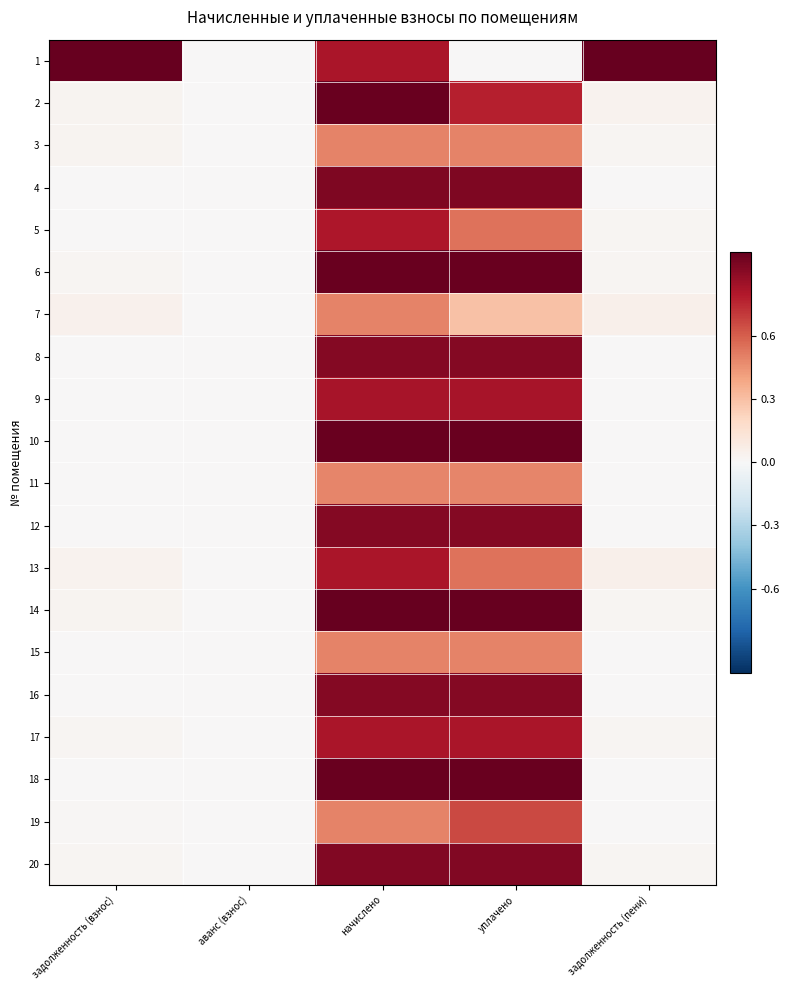

Reading left to right, list all the values displayed in this chart.

1: задолженность (взнос)=1.0	аванс (взнос)=0.0	начислено=0.8	уплачено=0.0	задолженность (пени)=1.0
2: задолженность (взнос)=0.0	аванс (взнос)=0.0	начислено=1.0	уплачено=0.8	задолженность (пени)=0.0
3: задолженность (взнос)=0.0	аванс (взнос)=0.0	начислено=0.5	уплачено=0.5	задолженность (пени)=0.0
4: задолженность (взнос)=0.0	аванс (взнос)=0.0	начислено=0.9	уплачено=0.9	задолженность (пени)=0.0
5: задолженность (взнос)=0.0	аванс (взнос)=0.0	начислено=0.8	уплачено=0.5	задолженность (пени)=0.0
6: задолженность (взнос)=0.0	аванс (взнос)=0.0	начислено=1.0	уплачено=1.0	задолженность (пени)=0.0
7: задолженность (взнос)=0.0	аванс (взнос)=0.0	начислено=0.5	уплачено=0.3	задолженность (пени)=0.1
8: задолженность (взнос)=0.0	аванс (взнос)=0.0	начислено=0.9	уплачено=0.9	задолженность (пени)=0.0
9: задолженность (взнос)=0.0	аванс (взнос)=0.0	начислено=0.8	уплачено=0.8	задолженность (пени)=0.0
10: задолженность (взнос)=0.0	аванс (взнос)=0.0	начислено=1.0	уплачено=1.0	задолженность (пени)=0.0
11: задолженность (взнос)=0.0	аванс (взнос)=0.0	начислено=0.5	уплачено=0.5	задолженность (пени)=0.0
12: задолженность (взнос)=0.0	аванс (взнос)=0.0	начислено=0.9	уплачено=0.9	задолженность (пени)=0.0
13: задолженность (взнос)=0.0	аванс (взнос)=0.0	начислено=0.8	уплачено=0.5	задолженность (пени)=0.1
14: задолженность (взнос)=0.0	аванс (взнос)=0.0	начислено=1.0	уплачено=1.0	задолженность (пени)=0.0
15: задолженность (взнос)=0.0	аванс (взнос)=0.0	начислено=0.5	уплачено=0.5	задолженность (пени)=0.0
16: задолженность (взнос)=0.0	аванс (взнос)=0.0	начислено=0.9	уплачено=0.9	задолженность (пени)=0.0
17: задолженность (взнос)=0.0	аванс (взнос)=0.0	начислено=0.8	уплачено=0.8	задолженность (пени)=0.0
18: задолженность (взнос)=0.0	аванс (взнос)=0.0	начислено=1.0	уплачено=1.0	задолженность (пени)=0.0
19: задолженность (взнос)=0.0	аванс (взнос)=0.0	начислено=0.5	уплачено=0.7	задолженность (пени)=0.0
20: задолженность (взнос)=0.0	аванс (взнос)=0.0	начислено=0.9	уплачено=0.9	задолженность (пени)=0.0